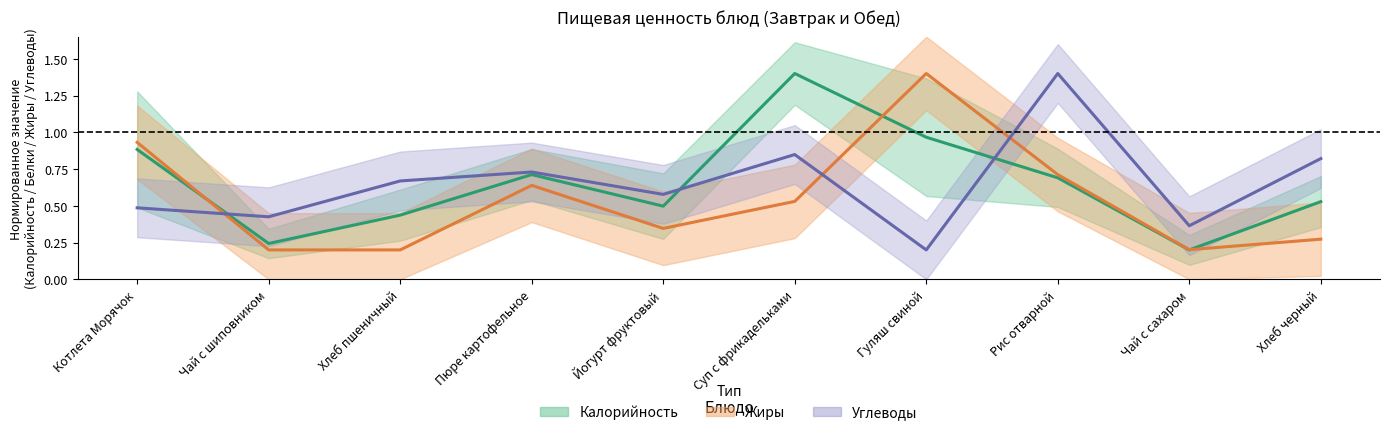

How many data points does each series have?

10